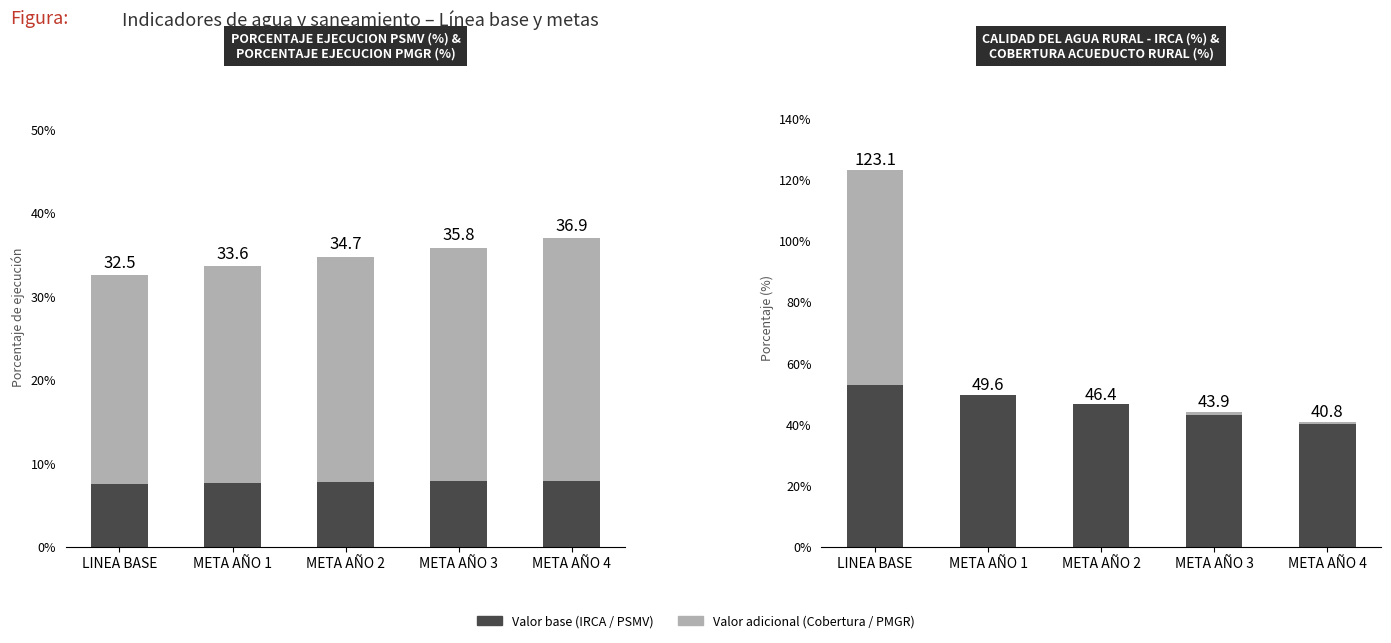

Is it true that Cobertura Acueducto Rural (%) equals 0.8 at META AÑO 4?

True